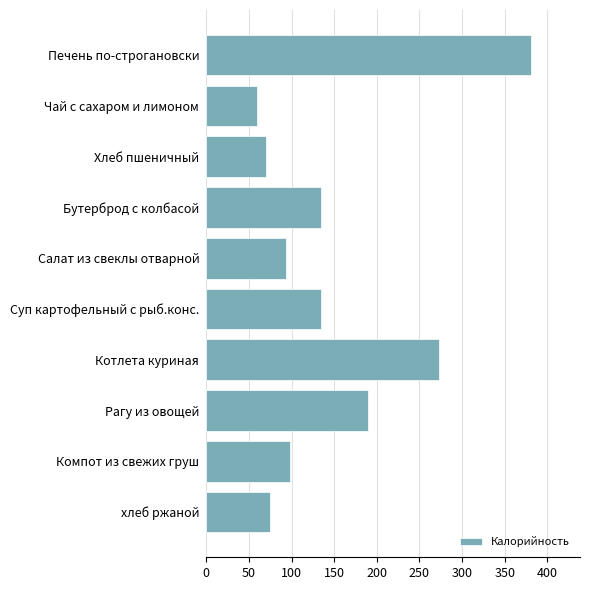

What is the change in value from Салат из свеклы отварной to Рагу из овощей?

+97.0